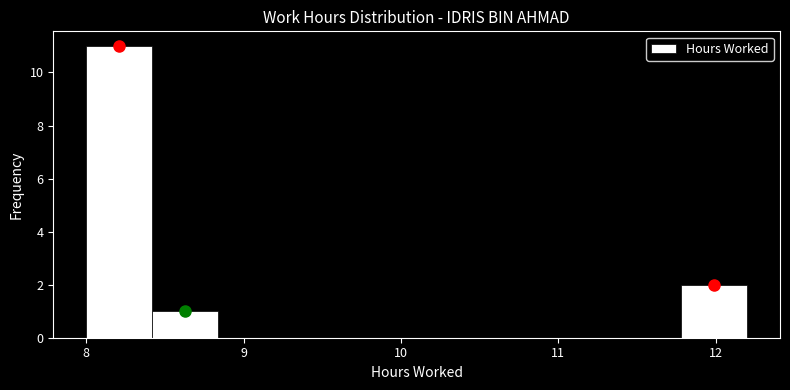

Which range on the x-axis has the tallest bar?

8.00 to 8.42